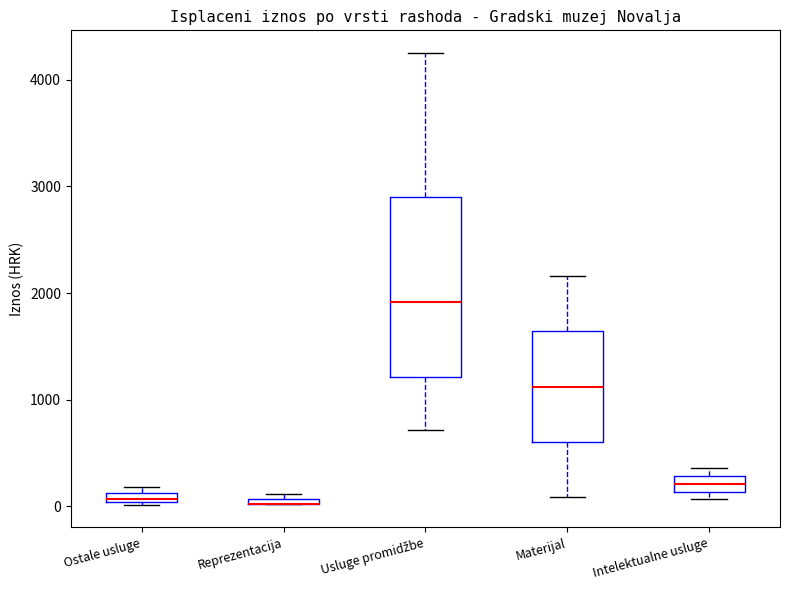

Where is the lower edge of the box for Materijal on the y-axis? The values are not printed on the chart, so give them approximately, as read against the axis.

600